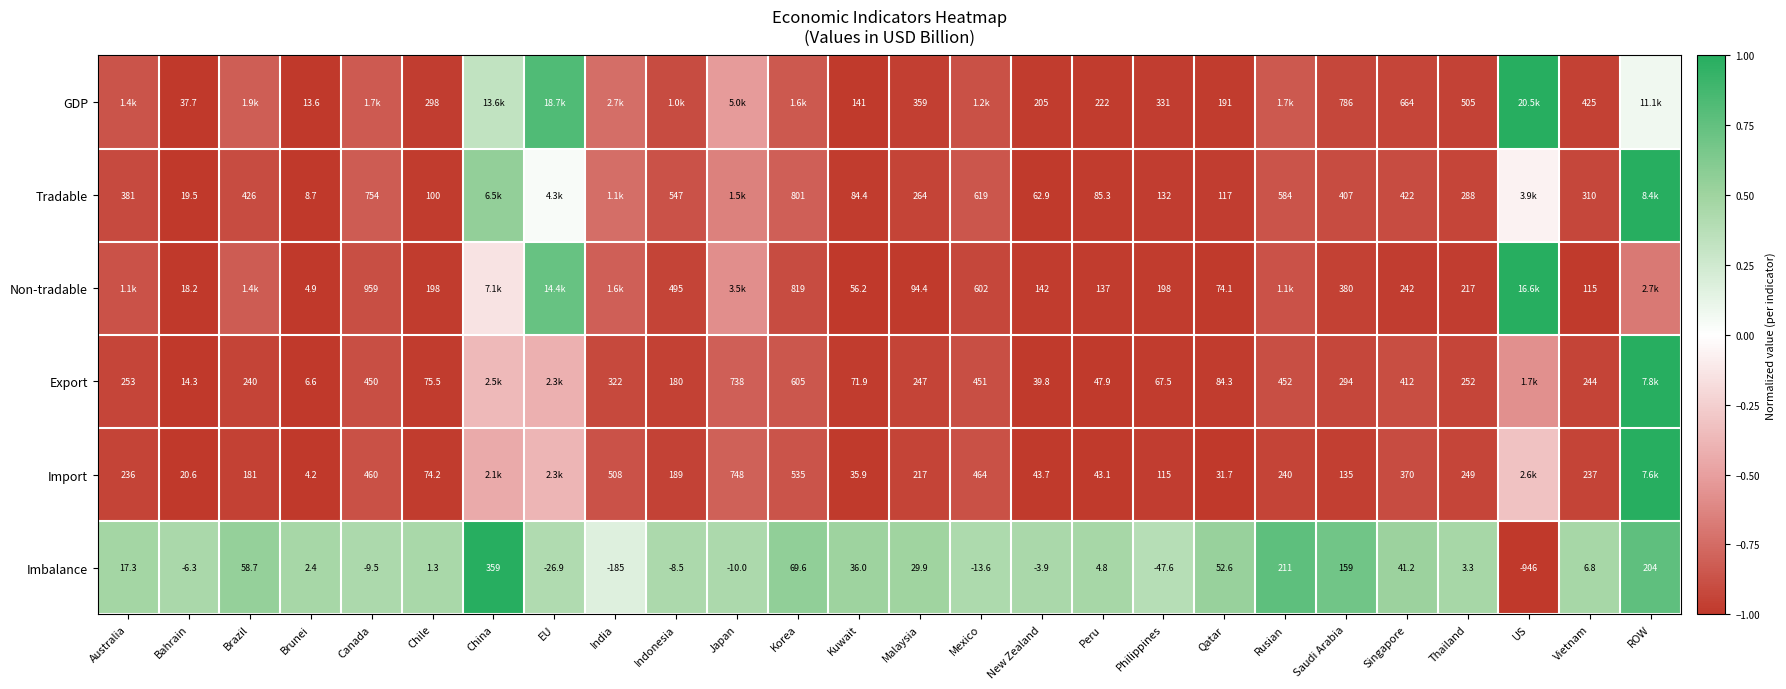

At which label does Imbalance first exceed 4?

Australia